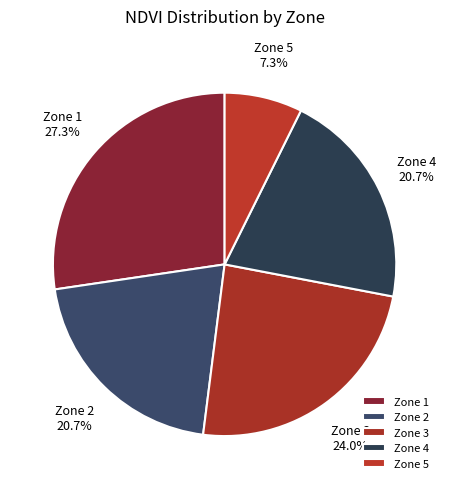

Is Zone 3 the majority of the pie?

No